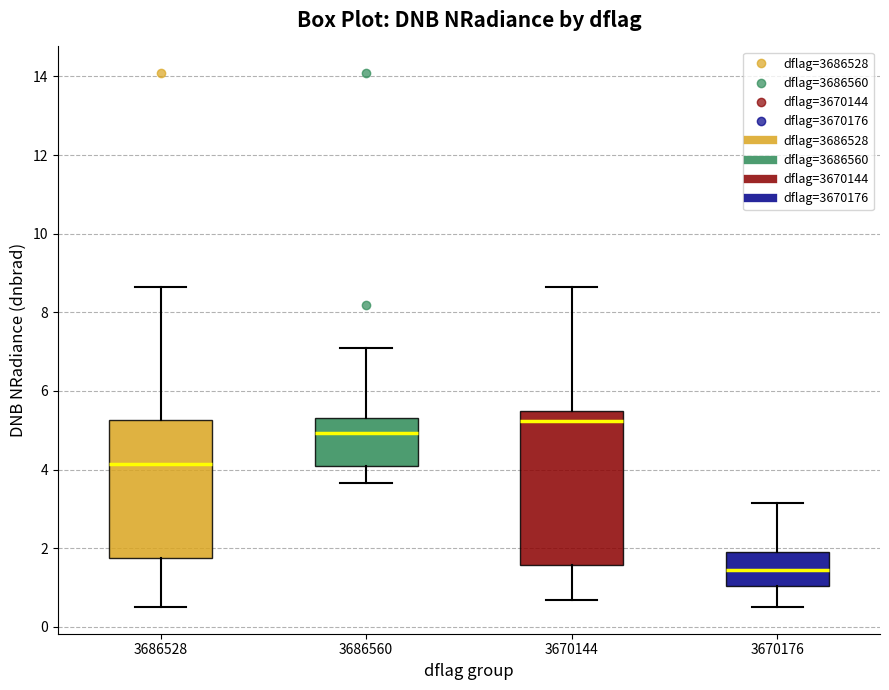

Reading left to right, transcribe this box plot: for each box, give where its median line is, the range the box spans, and where its two whiskers end, as read against the y-axis. The values are not printed on the chart, so give them approximately, as read against the axis.

3686528: median 4.2, box 1.8 to 5.2, whiskers 0.6 to 8.6
3686560: median 5.0, box 4.0 to 5.4, whiskers 3.6 to 7.0
3670144: median 5.2, box 1.6 to 5.4, whiskers 0.6 to 8.6
3670176: median 1.4, box 1.0 to 2.0, whiskers 0.6 to 3.2